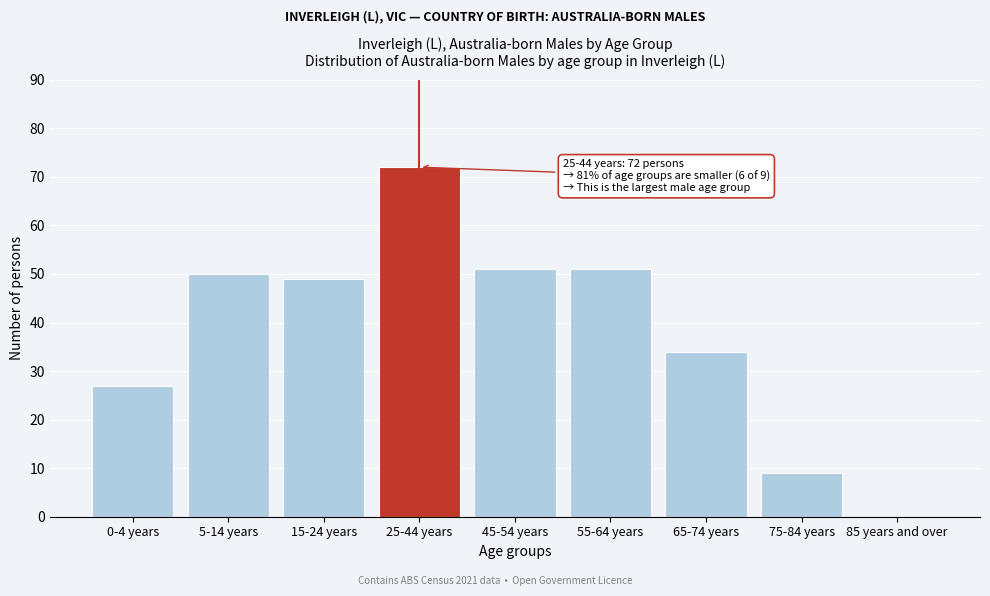

Reading right to left, list all the values displayed in this chart.

85 years and over=0	75-84 years=9	65-74 years=34	55-64 years=51	45-54 years=51	25-44 years=72	15-24 years=49	5-14 years=50	0-4 years=27